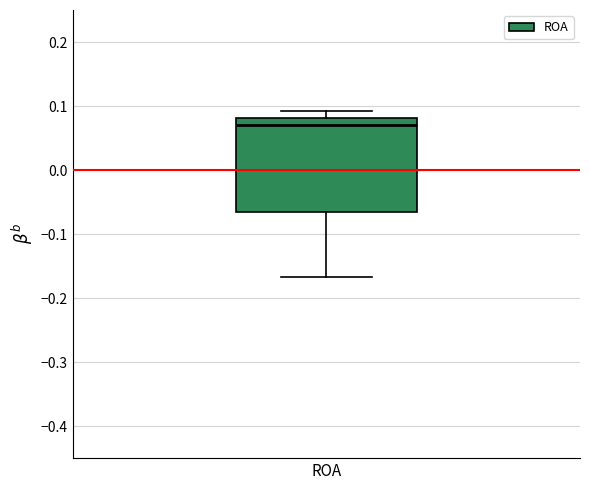

Where does the upper whisker of the box for ROA end on the y-axis? The values are not printed on the chart, so give them approximately, as read against the axis.

0.09